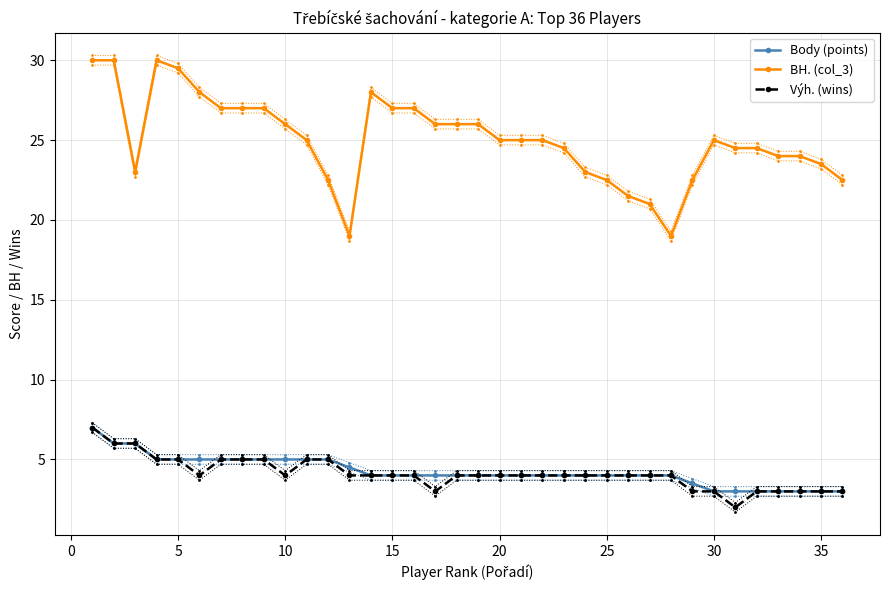

In BH. (col_3), how many points are higher than both neighbors (excluding endpoints)?

3